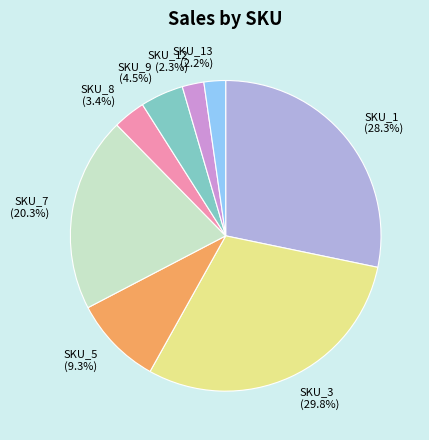

Combined, do SKU_1 and SKU_12 account for over 50%?

No